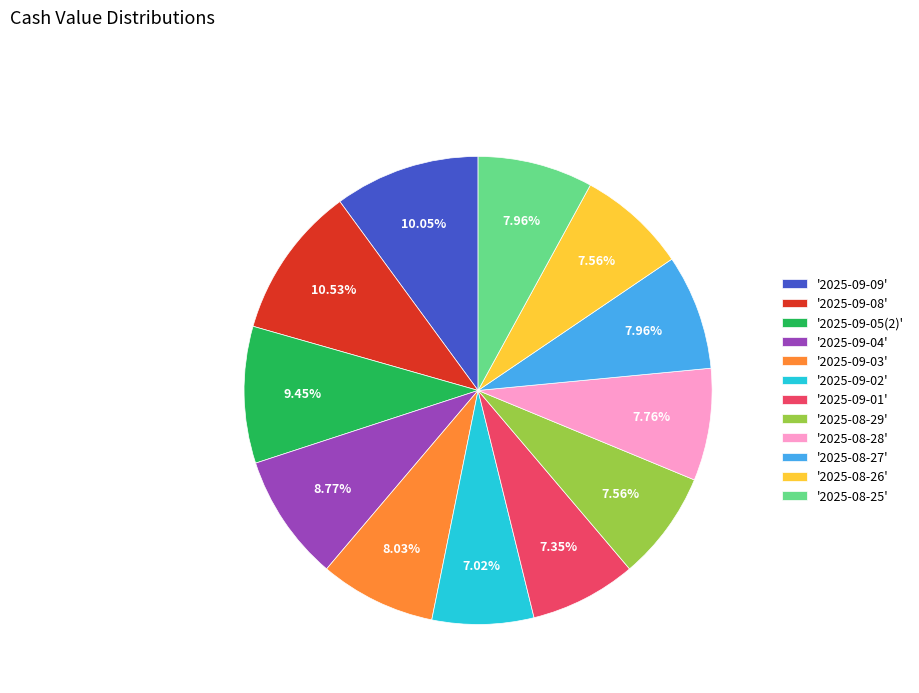

Approximately how many times larger is the value at '2025-09-09' compared to '2025-09-01'?

1.4